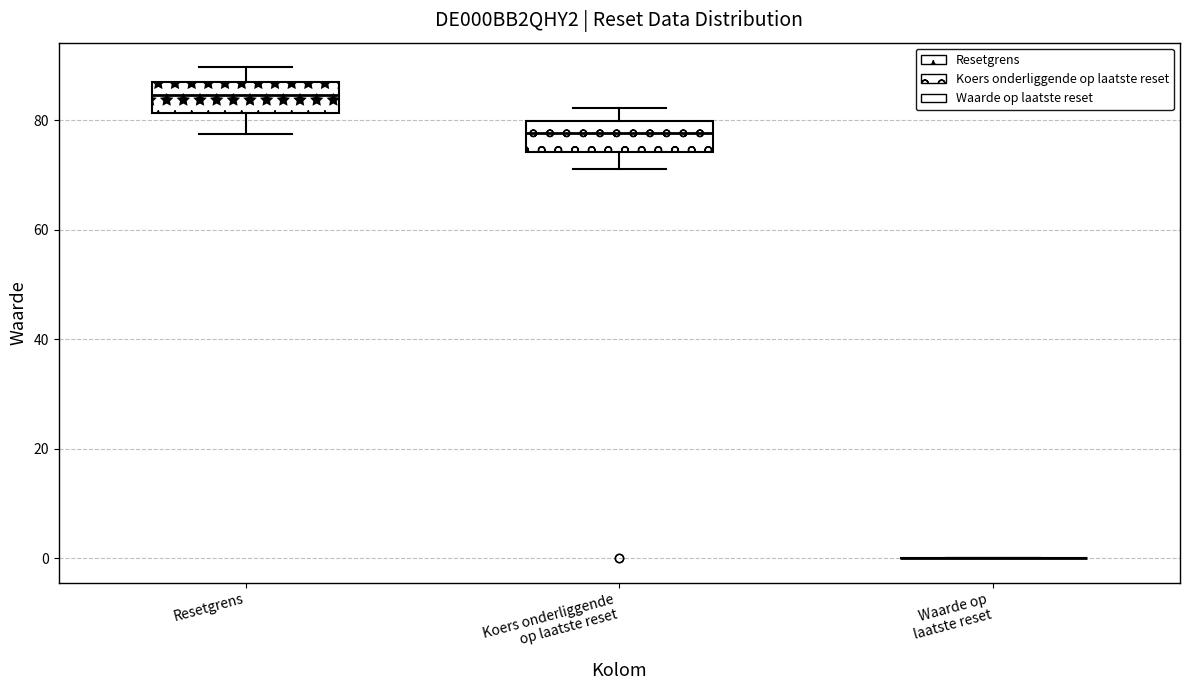

Reading left to right, read every box against the y-axis: the position of its median line, the range the box covers, and the ends of its whiskers. The values are not printed on the chart, so give them approximately, as read against the axis.

Resetgrens: median 84, box 82 to 86, whiskers 78 to 90
Koers onderliggende op laatste reset: median 78, box 74 to 80, whiskers 72 to 82
Waarde op laatste reset: box collapsed to a line at 0, whiskers 0 to 0